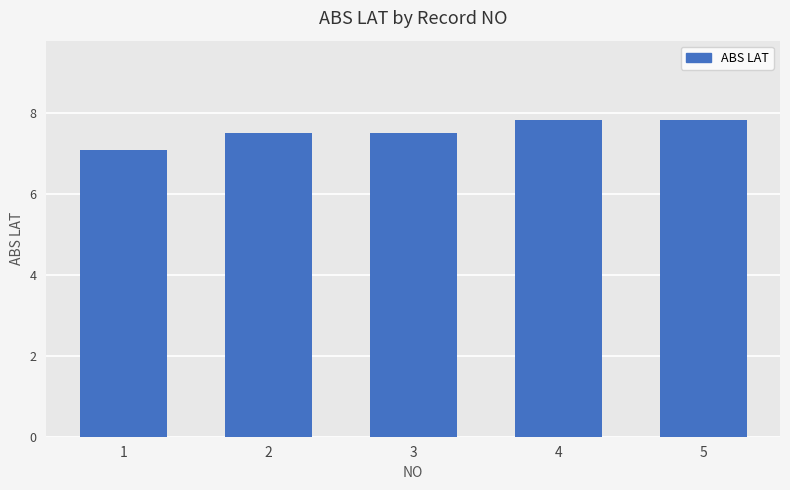

Reading left to right, what are all the values shown in this chart?

1=7.1	2=7.5	3=7.5	4=7.8	5=7.8